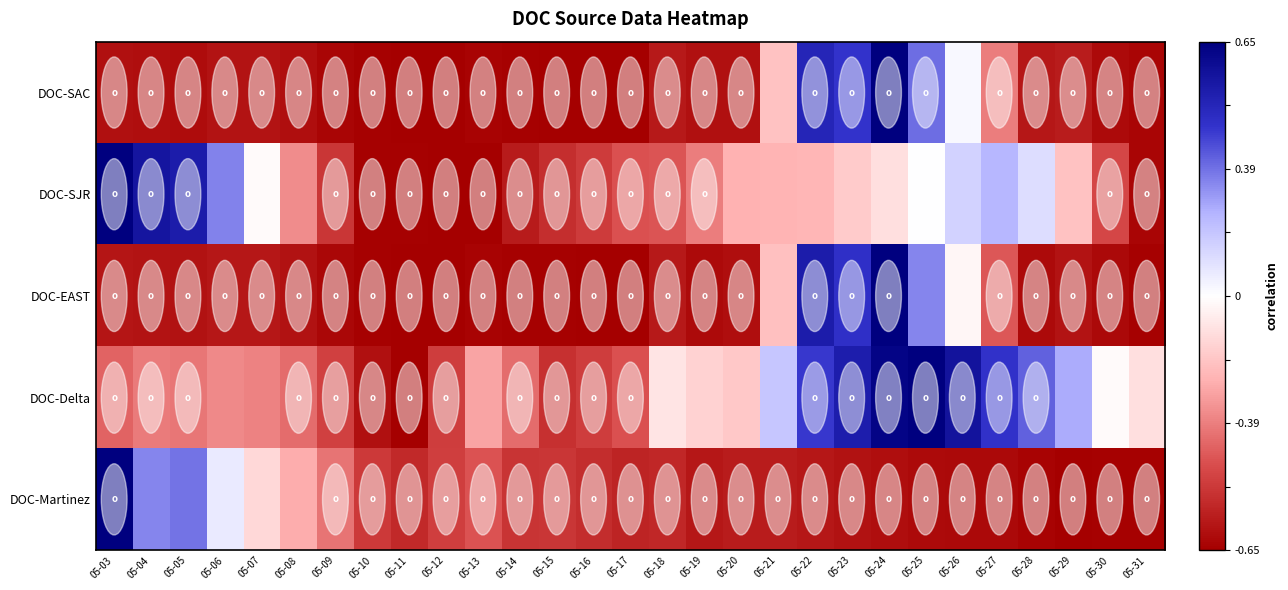

Rank the series at 05-13 from lowest to highest value.

DOC-SJR, DOC-SAC, DOC-EAST, DOC-Martinez, DOC-Delta